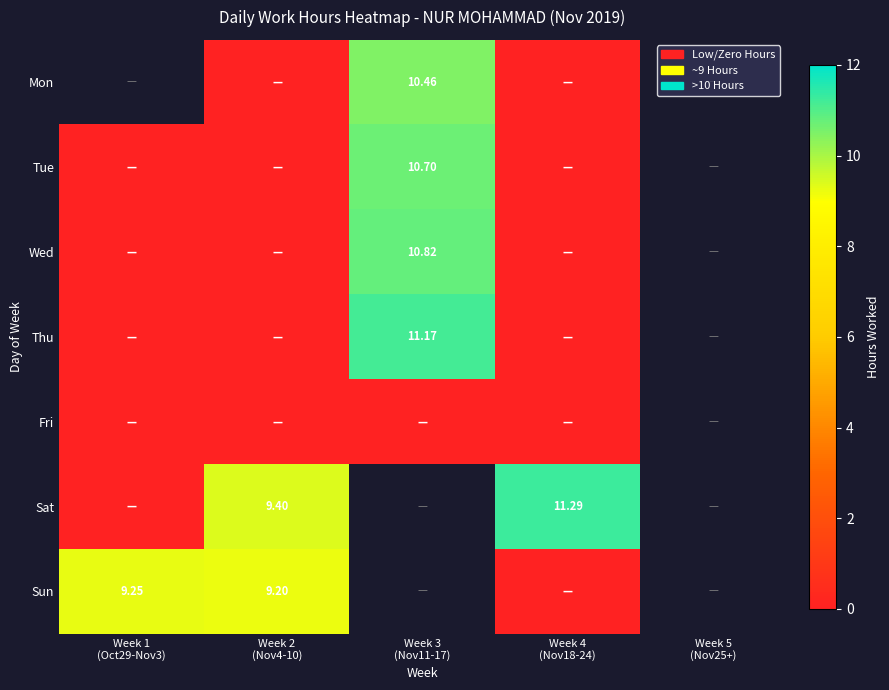

Rank the series at Week 2 (Nov4-10) from lowest to highest value.

Mon, Tue, Wed, Thu, Fri, Sun, Sat